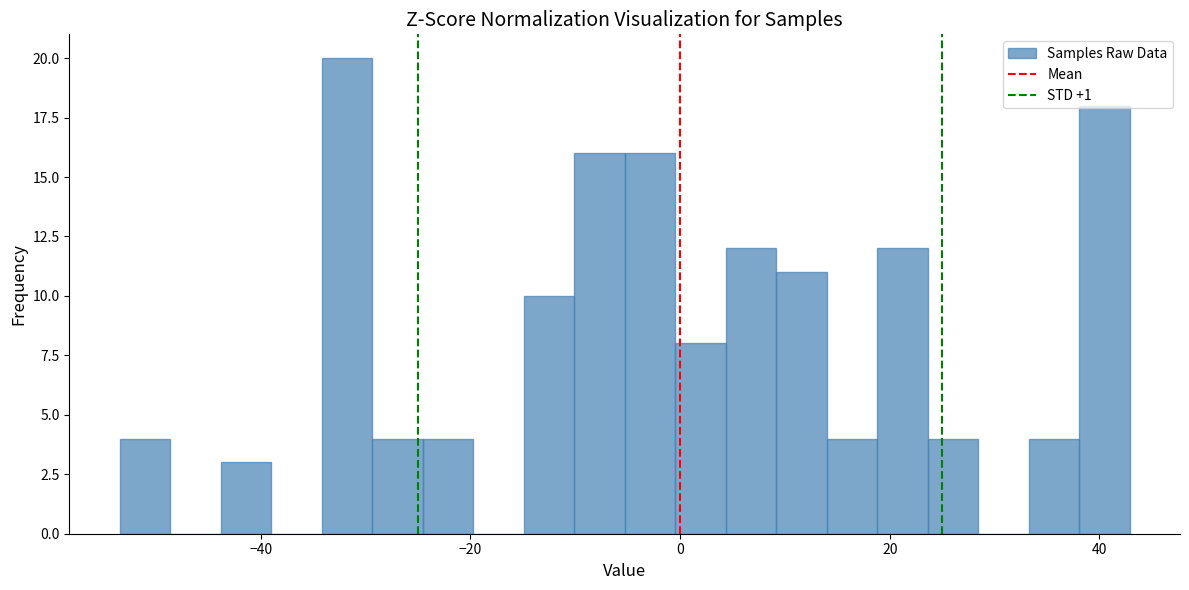

Read against the x-axis, roughly where is the centre of the tallest bar?

-32